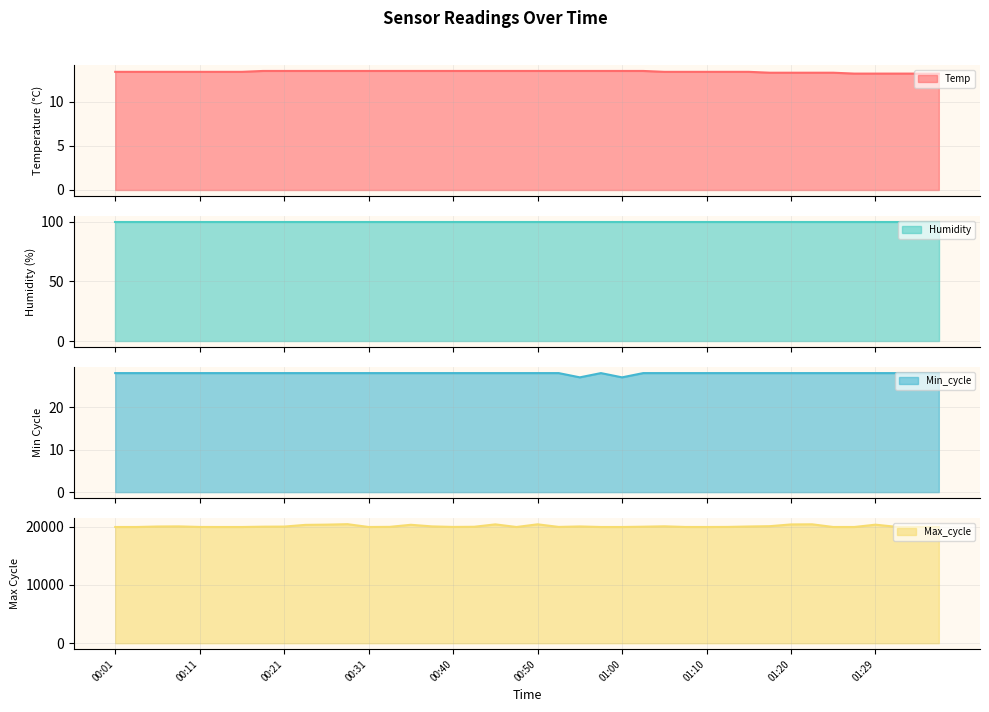

What is the lowest value of the Temp series?

13.2